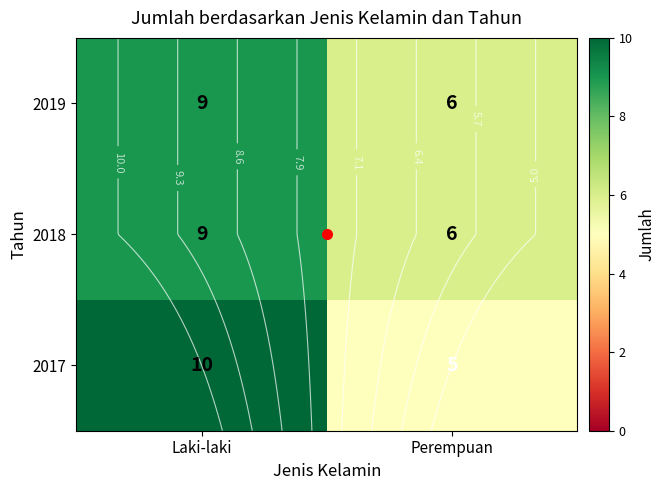

At which category is the sum across all series the highest?

Laki-laki